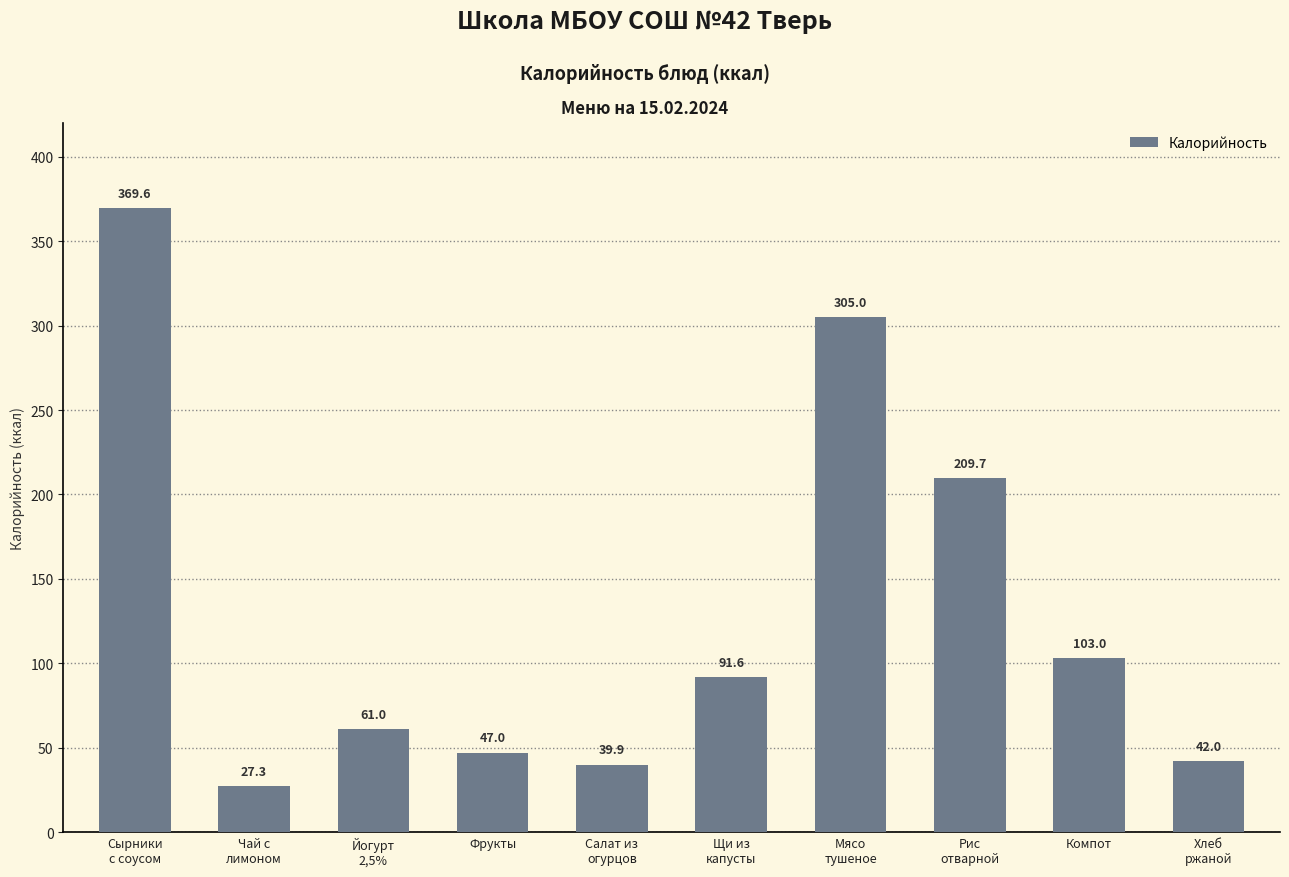

What is the label of the 7th bar from the right?

Фрукты